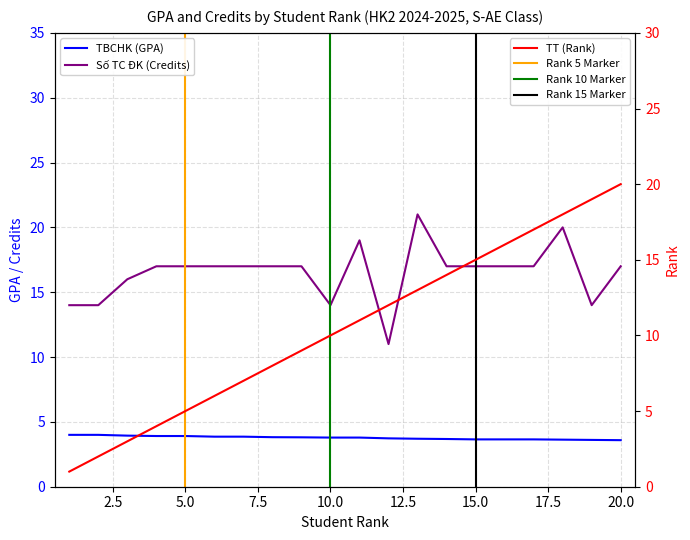

Where is Số TC ĐK nearest to the value 16?

3